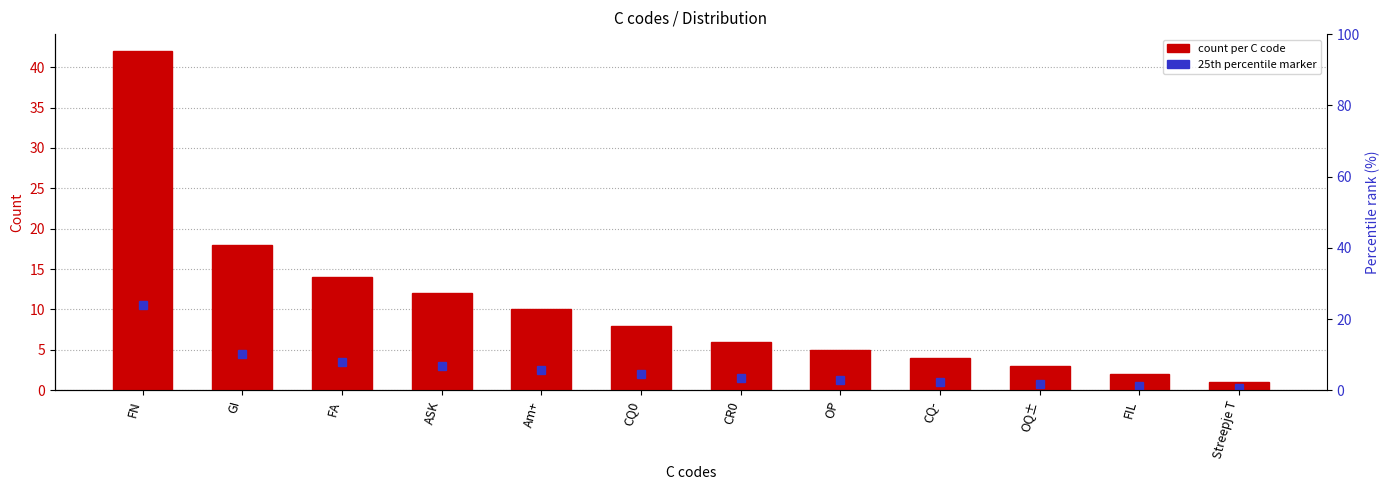

What is the label of the 11th bar from the right?

GI